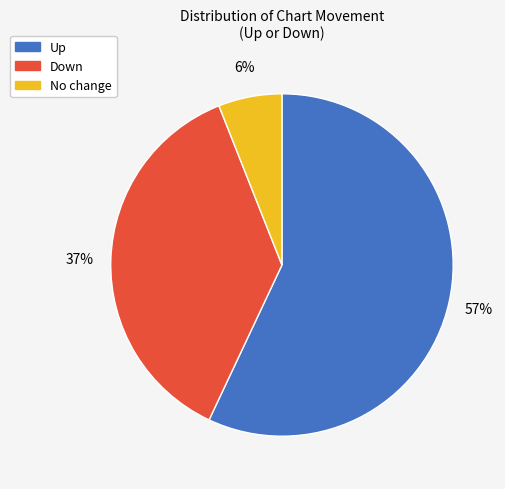

Which has a higher value, Down or No change?

Down